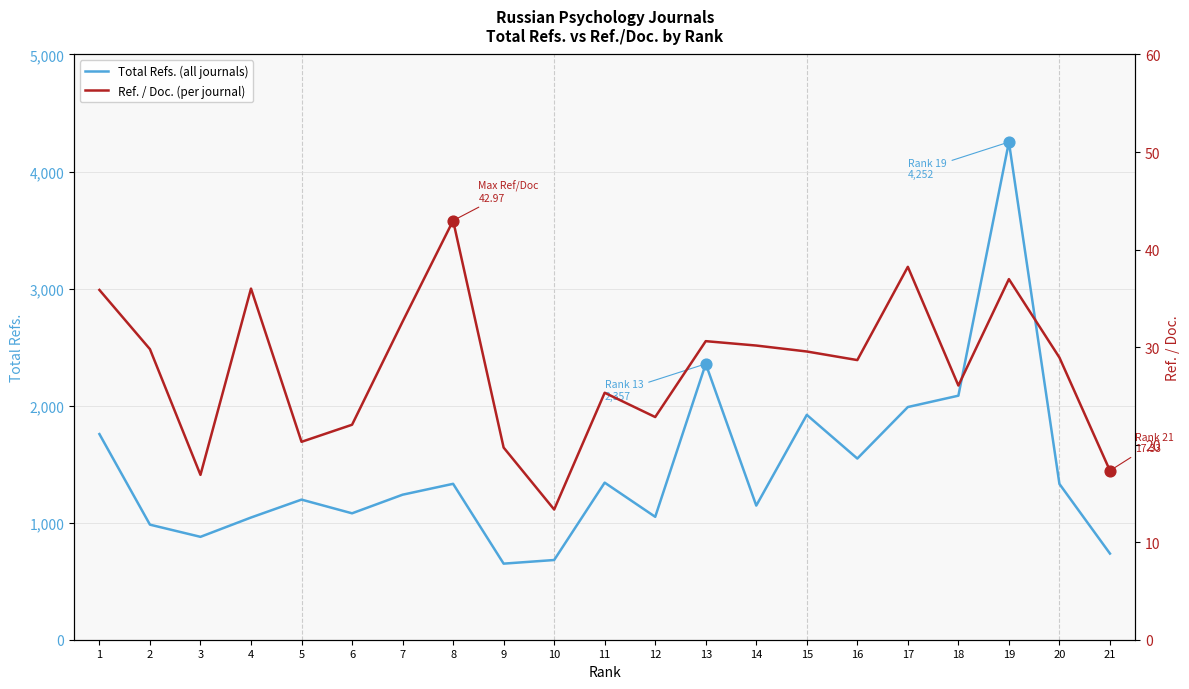

At how many categories does at least one series exceed 2889?

1